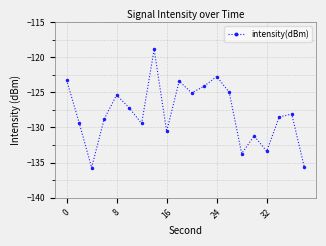

How many categories are shown in the chart?

20